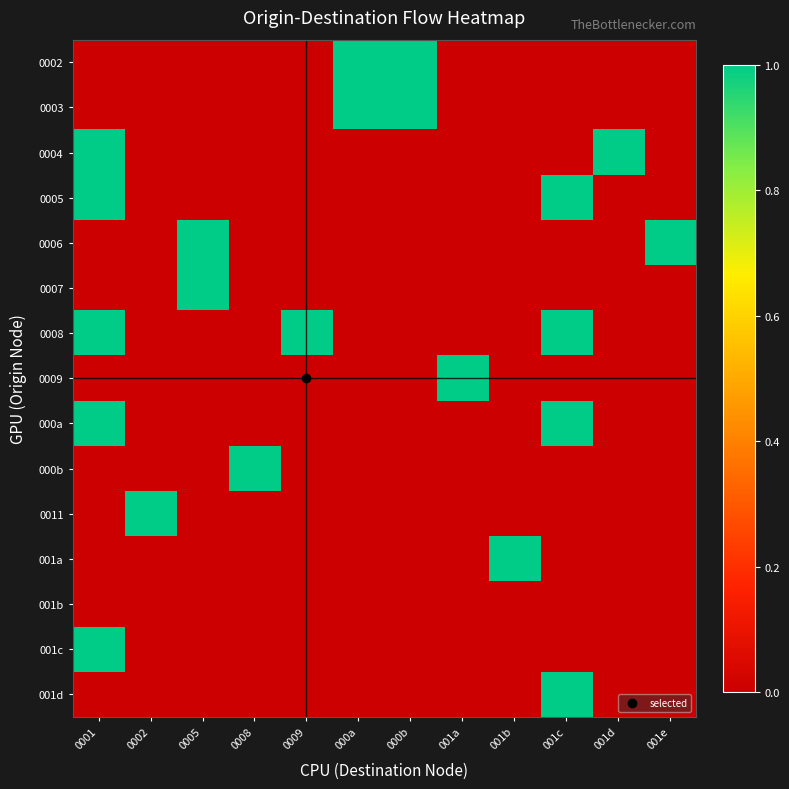

Count the number of categories in the chart.

12